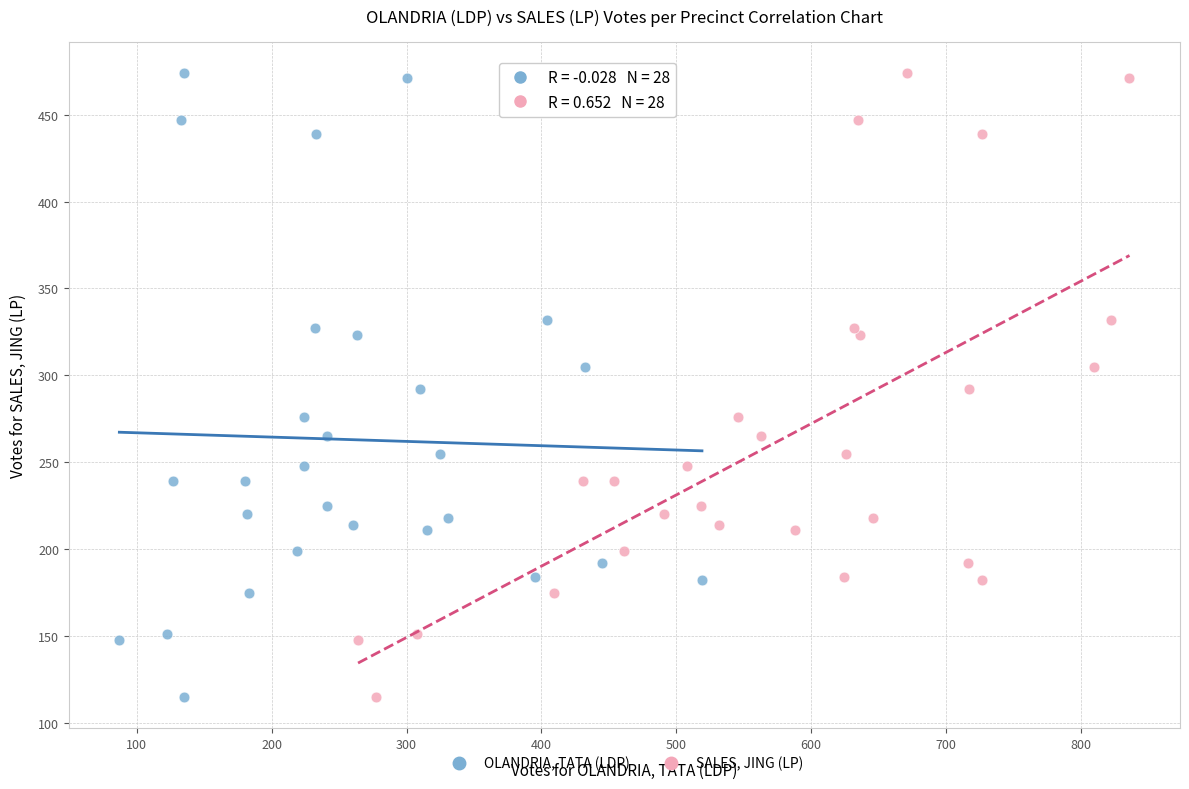

What are all the series names shown in the legend?

OLANDRIA, TATA (LDP), SALES, JING (LP)